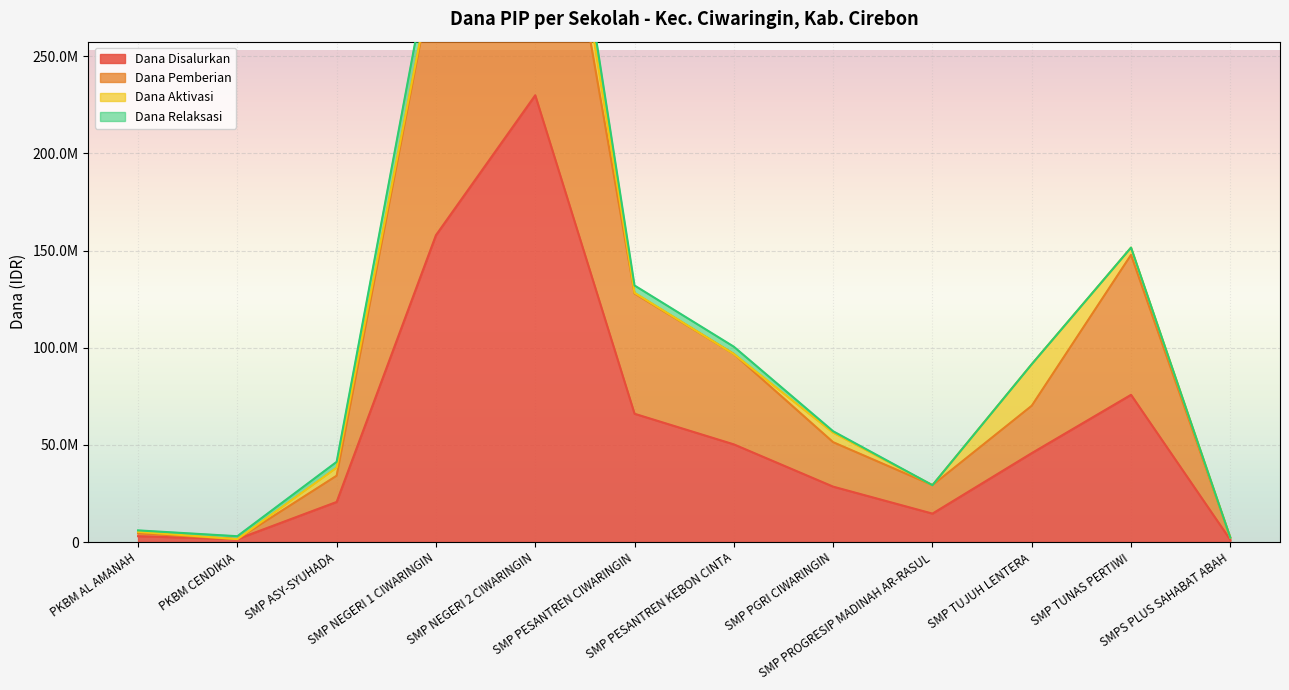

True or false: Dana Pemberian and Dana Disalurkan intersect in this chart.

False